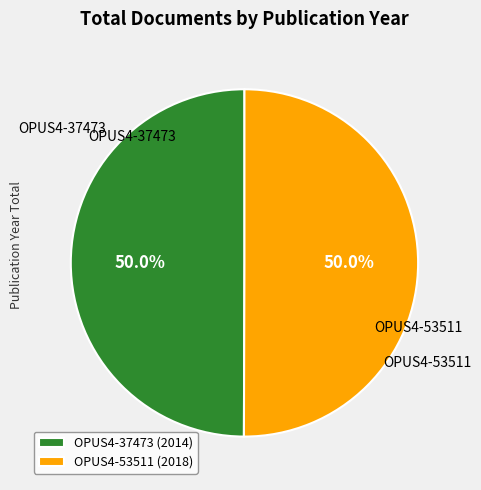

How many slices are in this pie chart?

2